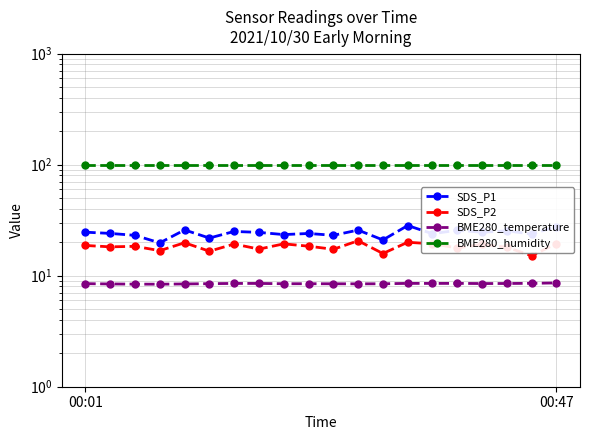

At which category is the sum across all series the highest?

13